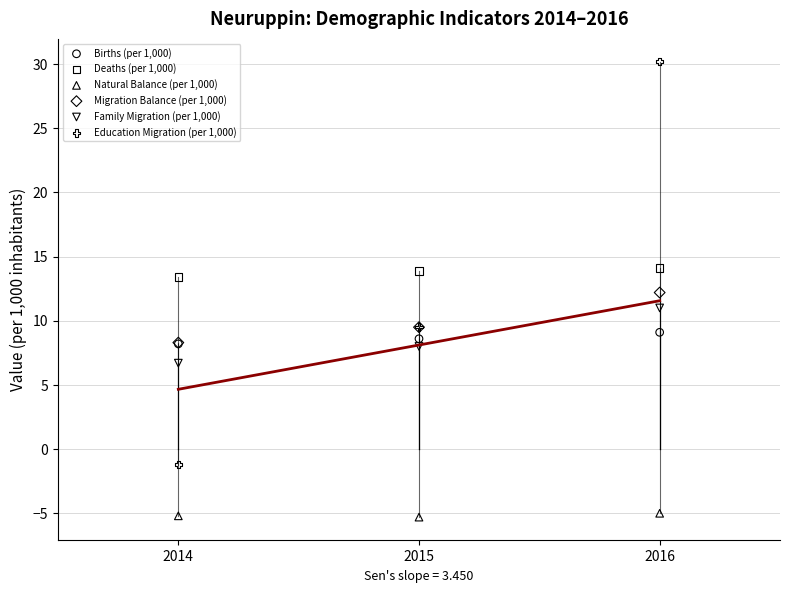

In the Deaths (per 1,000) series, what Y value is closest to 13?

13.4